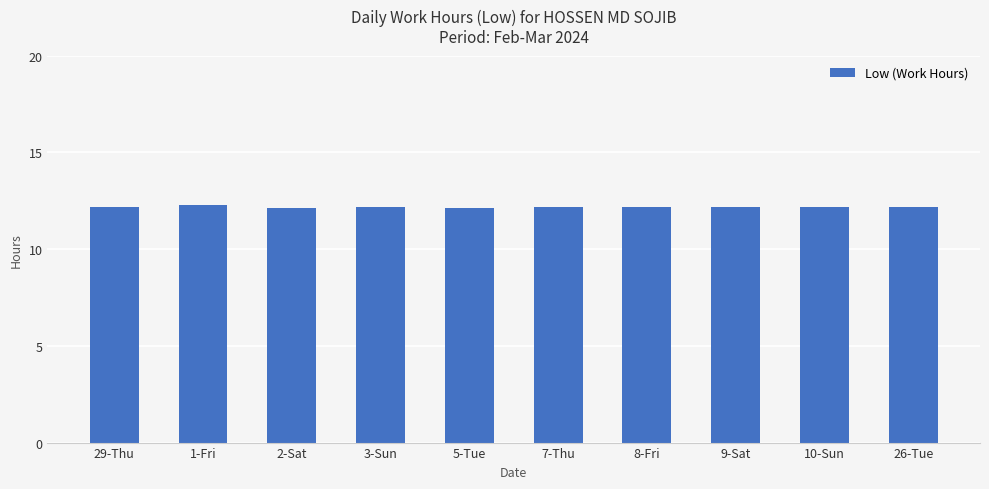

The value at 10-Sun is 12.2. True or false?

True